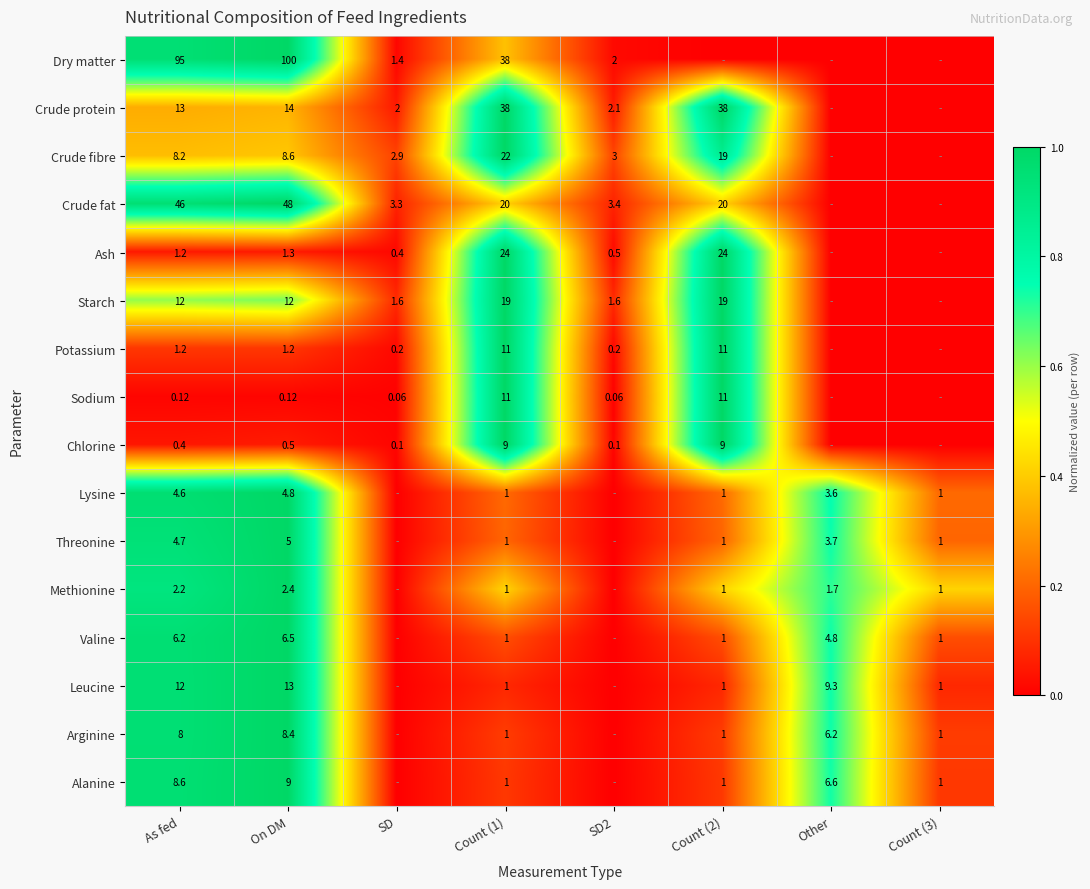

At Count (2), list the series in order from largest to smallest.

Crude protein, Ash, Starch, Potassium, Sodium, Chlorine, Crude fibre, Methionine, Crude fat, Lysine, Threonine, Valine, Arginine, Alanine, Leucine, Dry matter